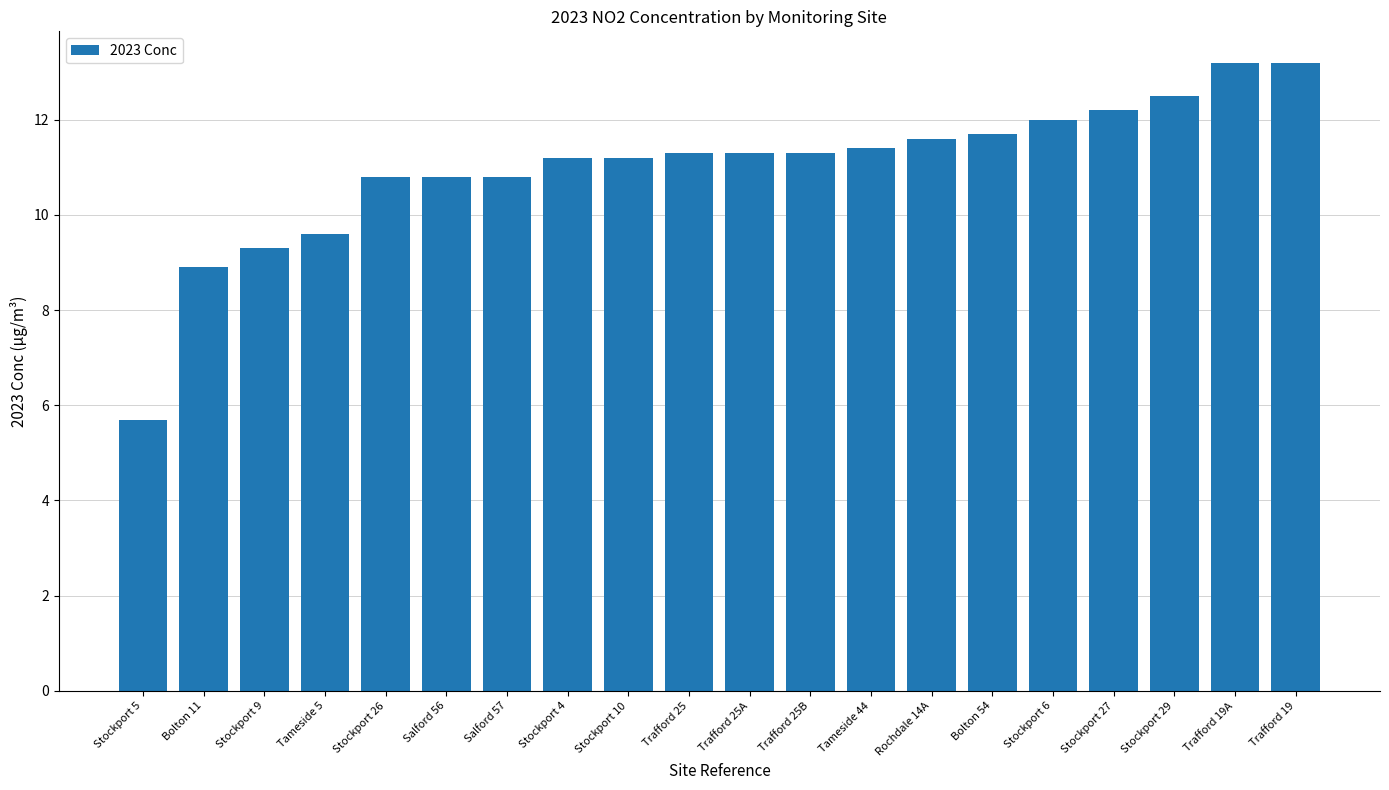

Is it true that the value at Stockport 5 is 9.1?

False